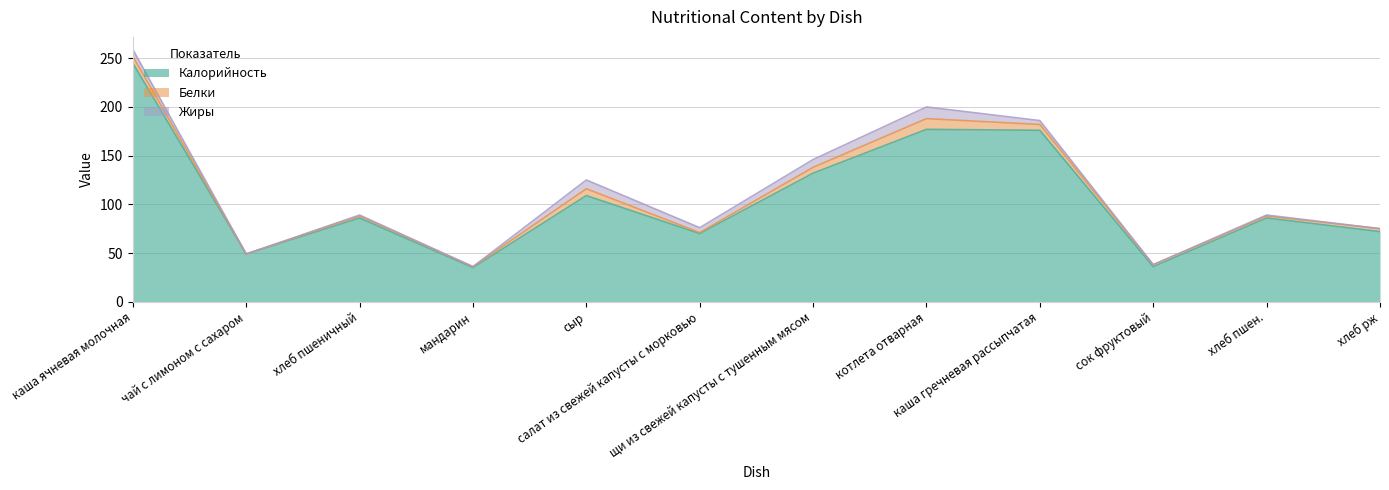

What is the approximate value of Калорийность at чай с лимоном с сахаром, to the nearest 10?

50